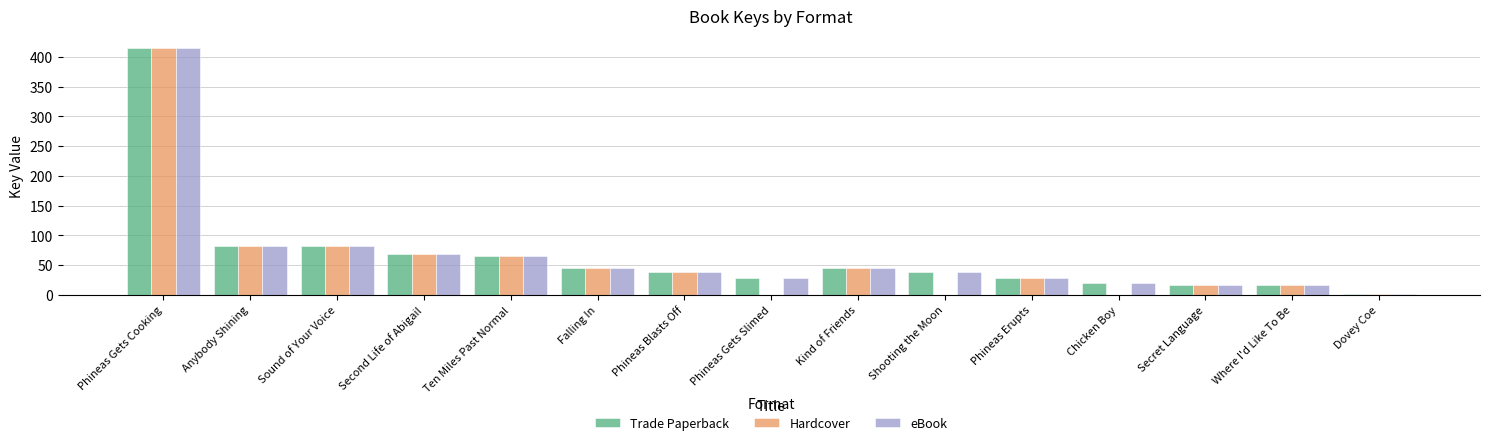

What is the sum of the Trade Paperback values at Chicken Boy and Phineas Gets Cooking?

433.6